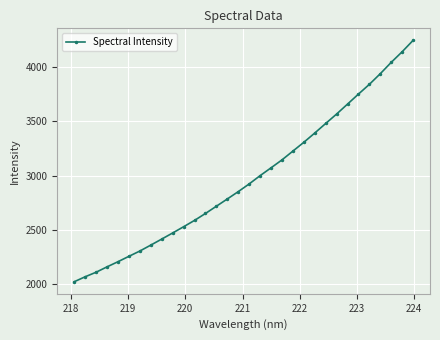

How many lines are shown in the chart?

1